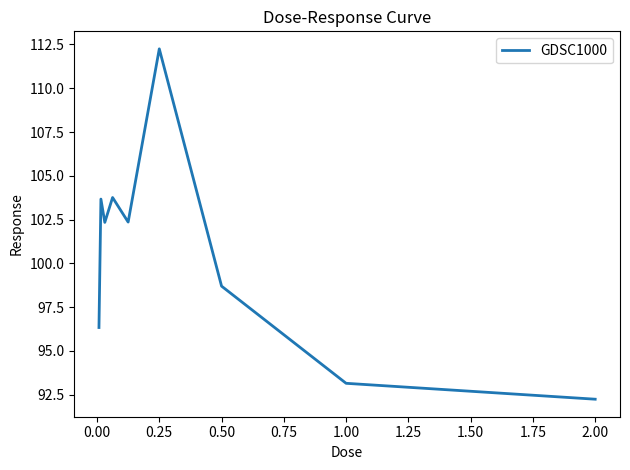

Is this an area chart (filled region under the line)?

No